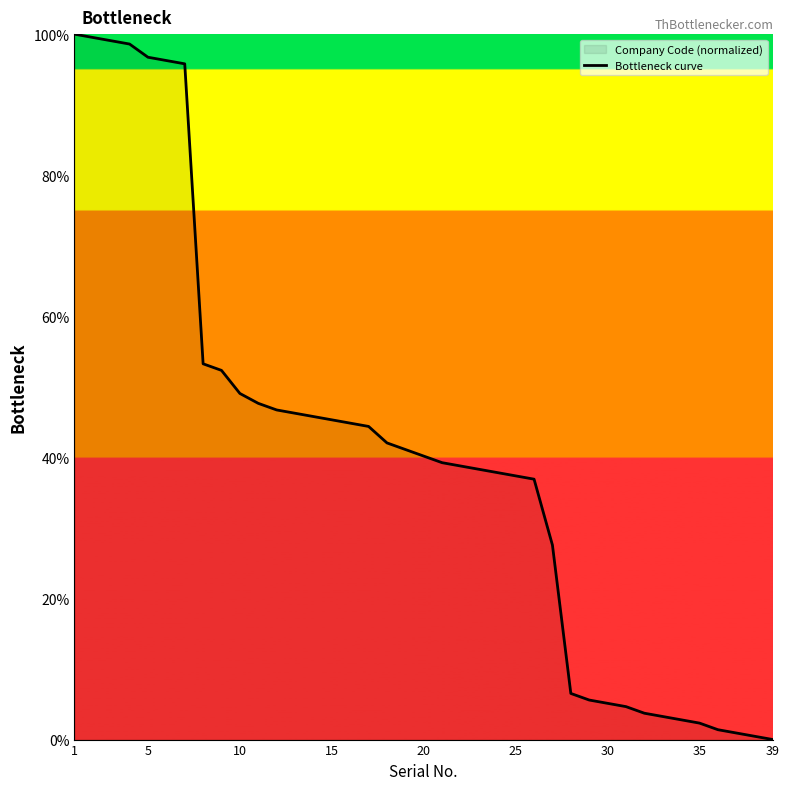

What is the difference between the second highest and minimum values?

99.5